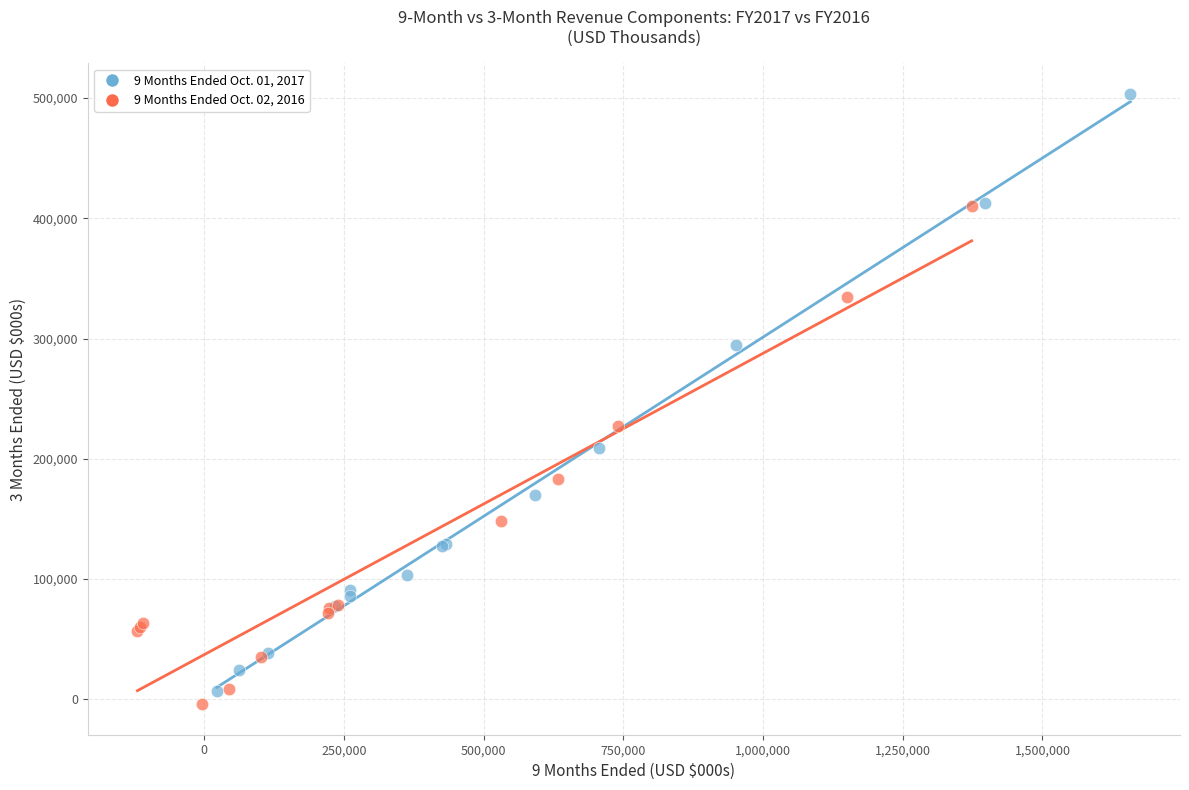

Which series has the widest spread of Y values?

9 Months Ended Oct. 01, 2017